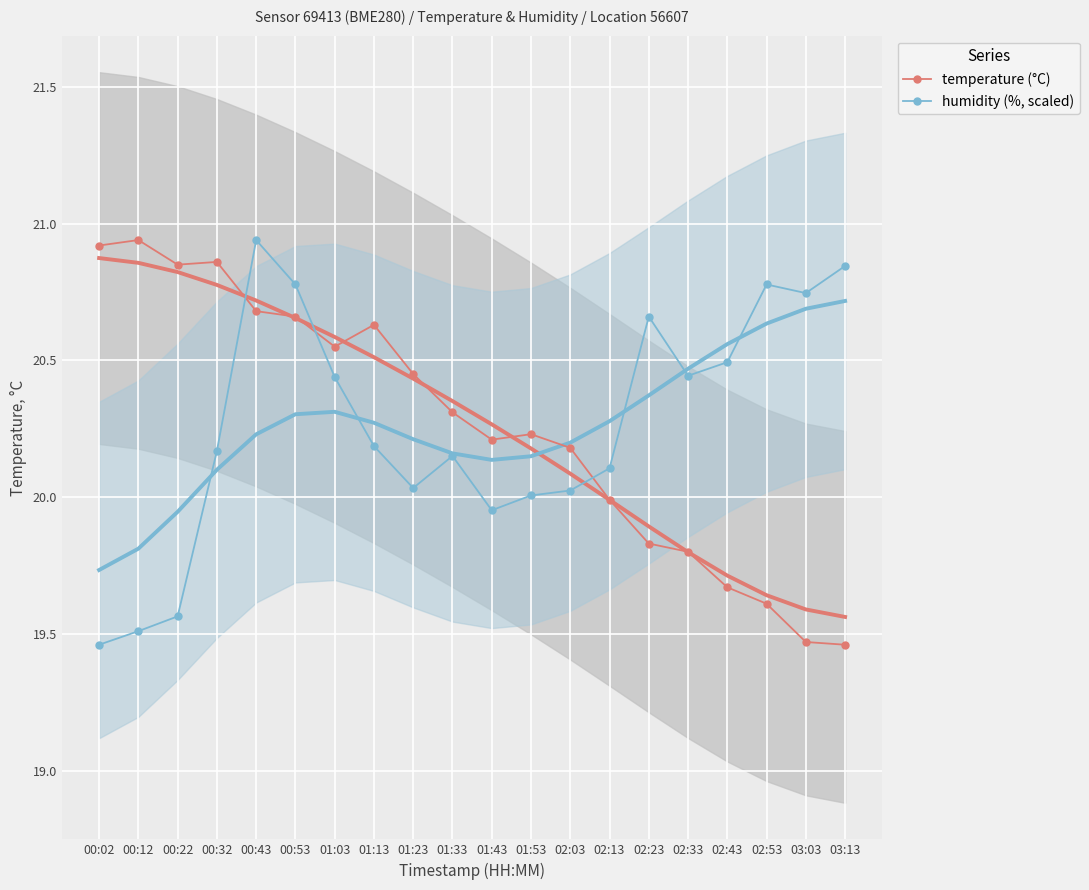

Reading right to left, what are all the values shown in this chart?

temperature (°C): 03:13=19.5	03:03=19.5	02:53=19.6	02:43=19.7	02:33=19.8	02:23=19.8	02:13=20.0	02:03=20.2	01:53=20.2	01:43=20.2	01:33=20.3	01:23=20.4	01:13=20.6	01:03=20.6	00:53=20.7	00:43=20.7	00:32=20.9	00:22=20.9	00:12=20.9	00:02=20.9
humidity (%, scaled): 03:13=20.8	03:03=20.7	02:53=20.8	02:43=20.5	02:33=20.4	02:23=20.7	02:13=20.1	02:03=20.0	01:53=20.0	01:43=20.0	01:33=20.2	01:23=20.0	01:13=20.2	01:03=20.4	00:53=20.8	00:43=20.9	00:32=20.2	00:22=19.6	00:12=19.5	00:02=19.5